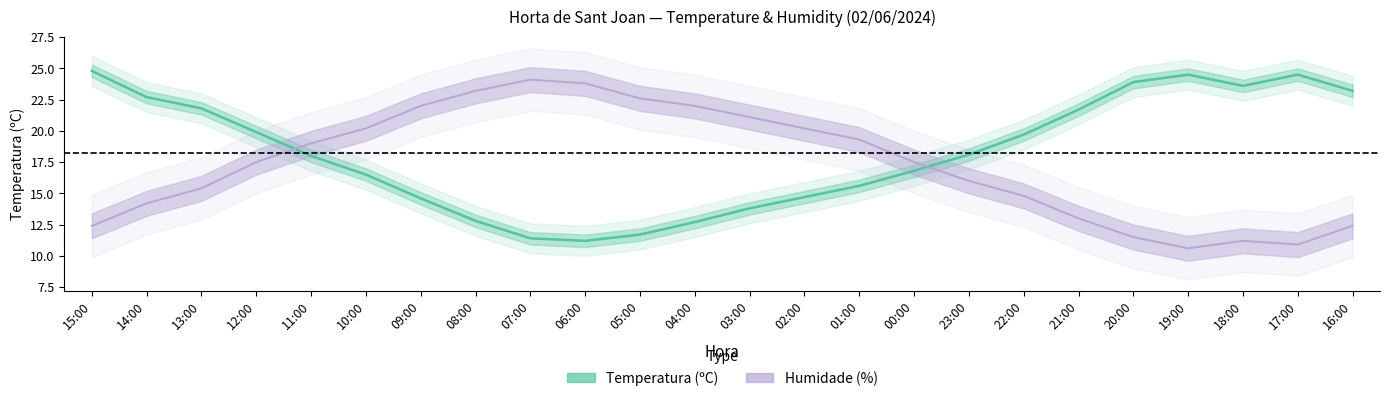

What is the label of the 2nd point from the right?

17:00